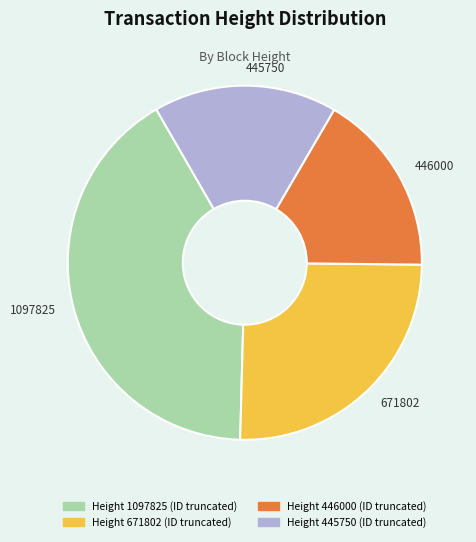

Is the sum of 1097825 and 446000 greater than half?

Yes